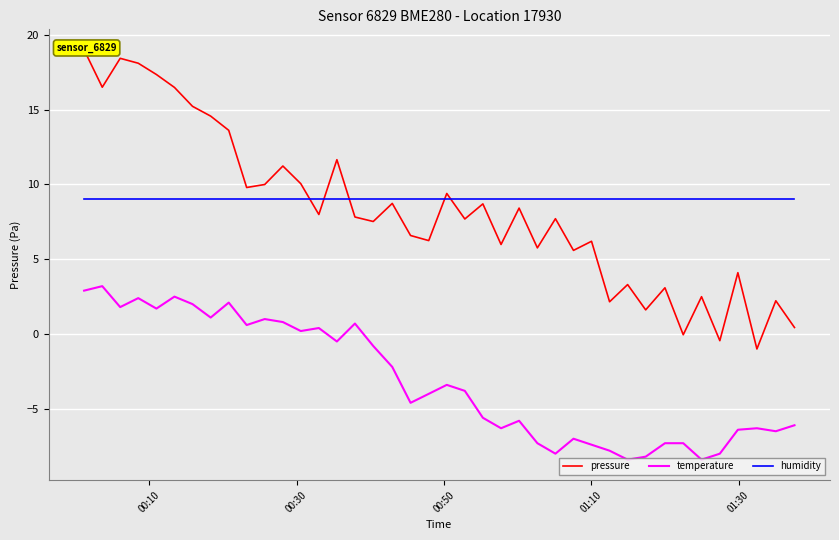

What is the minimum value for humidity?

9.0